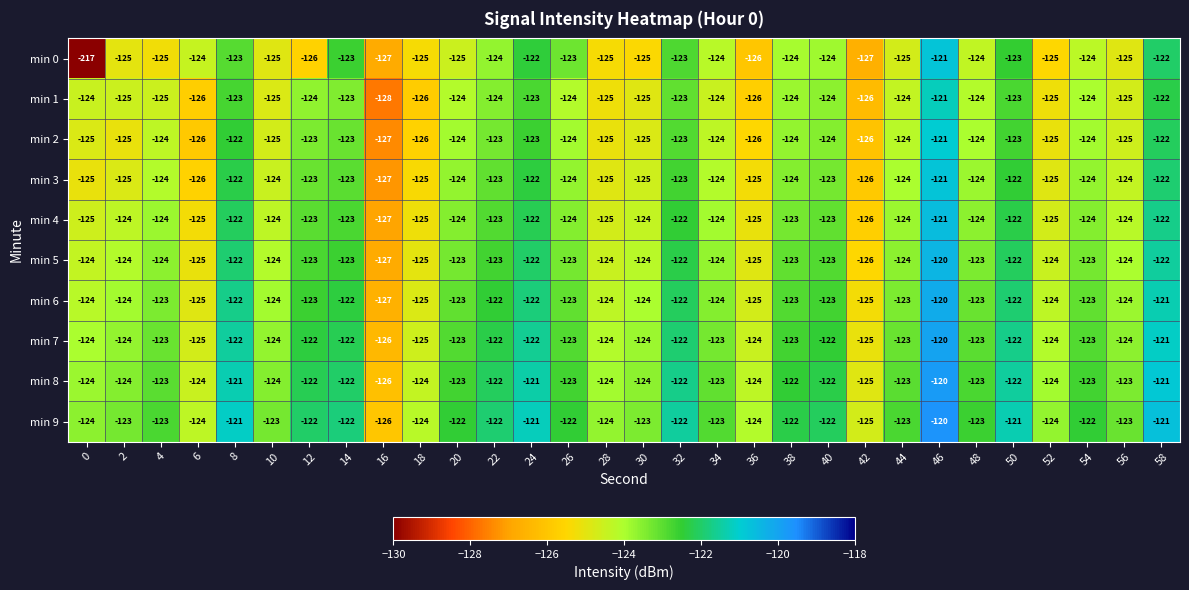

Count the number of data series in this chart.

10